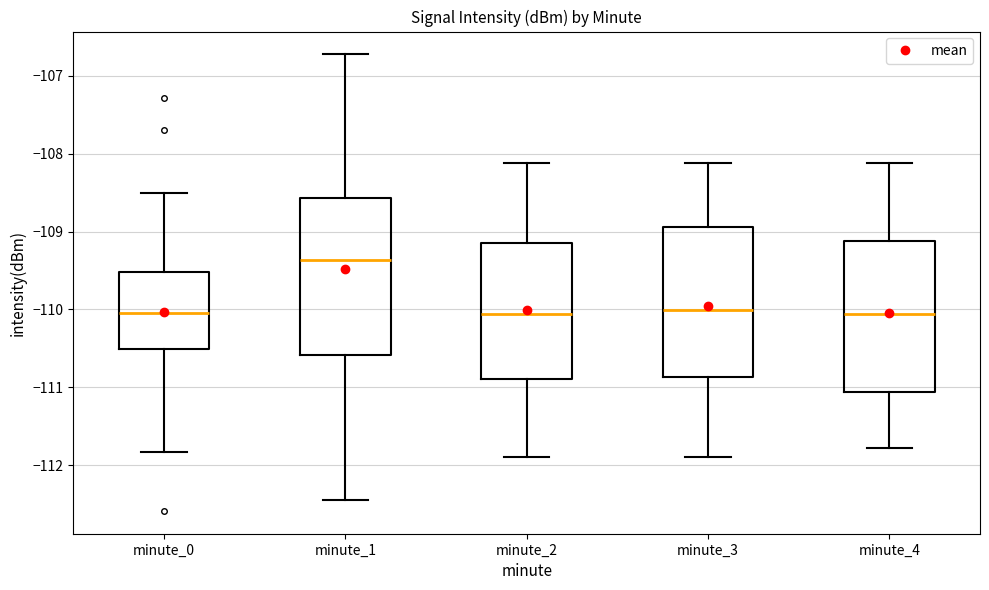

Reading left to right, read every box against the y-axis: the position of its median line, the range the box covers, and the ends of its whiskers. The values are not printed on the chart, so give them approximately, as read against the axis.

minute_0: median -110.0, box -110.5 to -109.5, whiskers -111.8 to -108.5
minute_1: median -109.4, box -110.6 to -108.6, whiskers -112.5 to -106.7
minute_2: median -110.1, box -110.9 to -109.1, whiskers -111.9 to -108.1
minute_3: median -110.0, box -110.9 to -108.9, whiskers -111.9 to -108.1
minute_4: median -110.1, box -111.1 to -109.1, whiskers -111.8 to -108.1